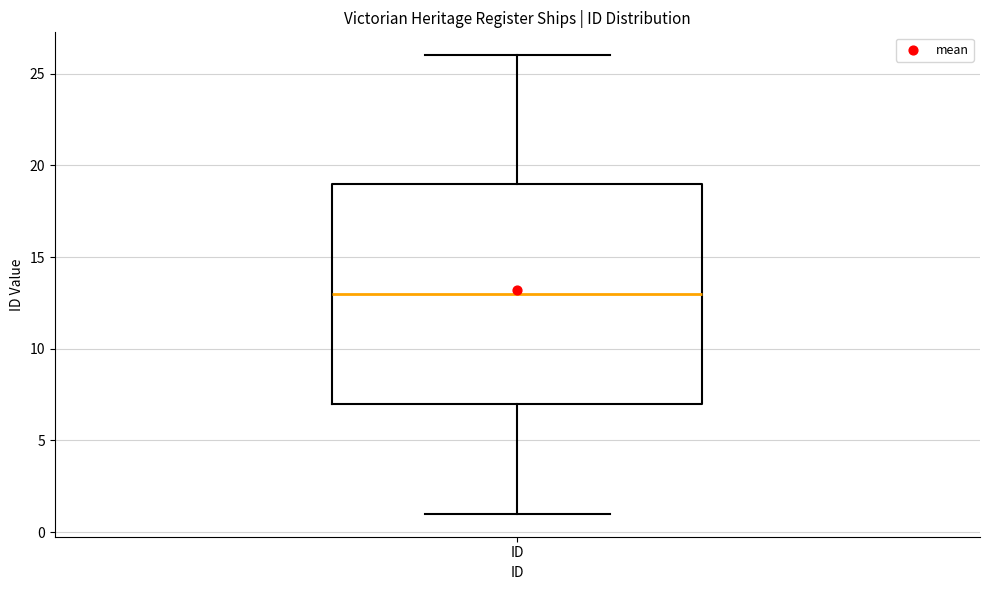

Transcribe this box plot: give where the median line is, the range the box spans, and where the two whiskers end, as read against the y-axis. The values are not printed on the chart, so give them approximately, as read against the axis.

median 13, box 7 to 19, whiskers 1 to 26